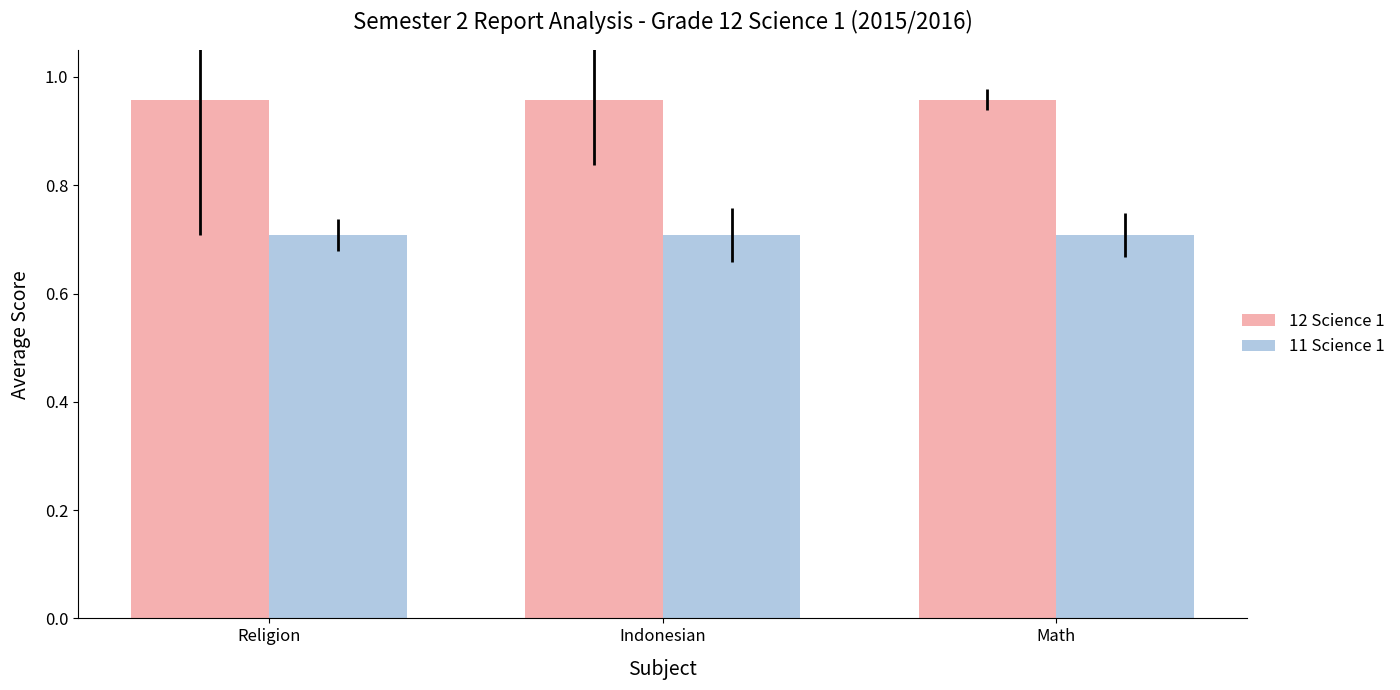

What is the highest value of the 11 Science 1 series?

0.7